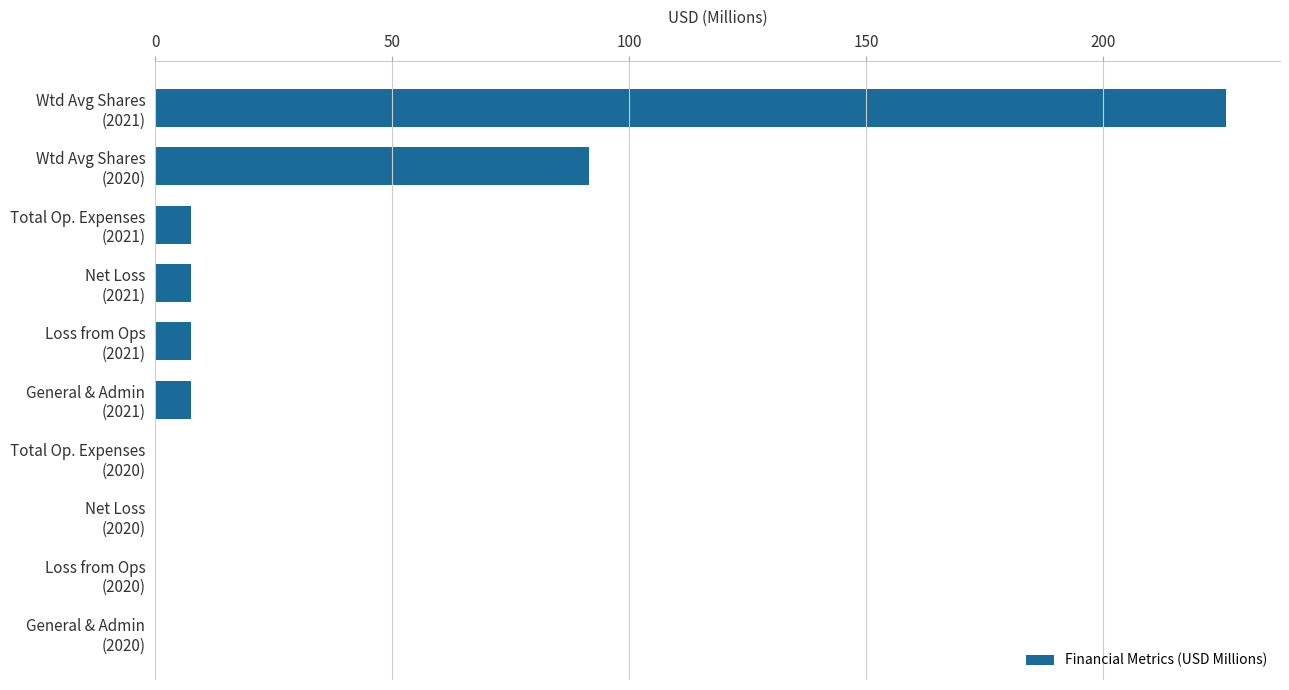

What is the sum of all values?

348.2